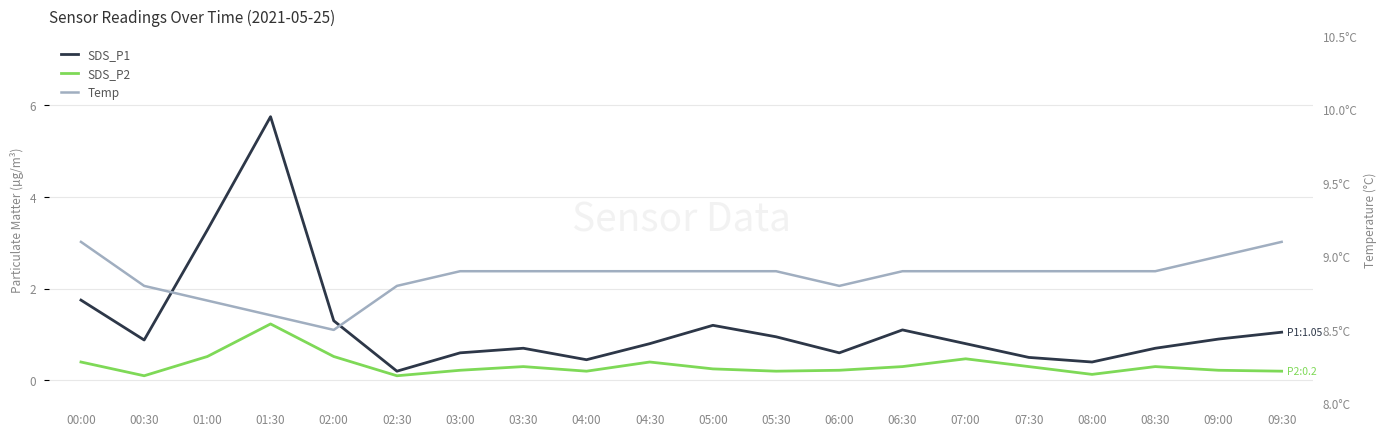

Reading left to right, what are all the values shown in this chart?

SDS_P2: 00:00=0.4	00:30=0.1	01:00=0.5	01:30=1.2	02:00=0.5	02:30=0.1	03:00=0.2	03:30=0.3	04:00=0.2	04:30=0.4	05:00=0.2	05:30=0.2	06:00=0.2	06:30=0.3	07:00=0.5	07:30=0.3	08:00=0.1	08:30=0.3	09:00=0.2	09:30=0.2
SDS_P1: 00:00=1.8	00:30=0.9	01:00=3.3	01:30=5.8	02:00=1.3	02:30=0.2	03:00=0.6	03:30=0.7	04:00=0.5	04:30=0.8	05:00=1.2	05:30=0.9	06:00=0.6	06:30=1.1	07:00=0.8	07:30=0.5	08:00=0.4	08:30=0.7	09:00=0.9	09:30=1.1
Temp: 00:00=9.1	00:30=8.8	01:00=8.7	01:30=8.6	02:00=8.5	02:30=8.8	03:00=8.9	03:30=8.9	04:00=8.9	04:30=8.9	05:00=8.9	05:30=8.9	06:00=8.8	06:30=8.9	07:00=8.9	07:30=8.9	08:00=8.9	08:30=8.9	09:00=9.0	09:30=9.1